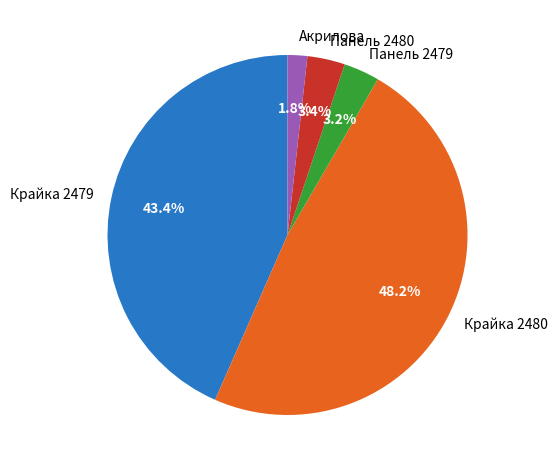

Is there any slice that represents more than half of the pie?

No